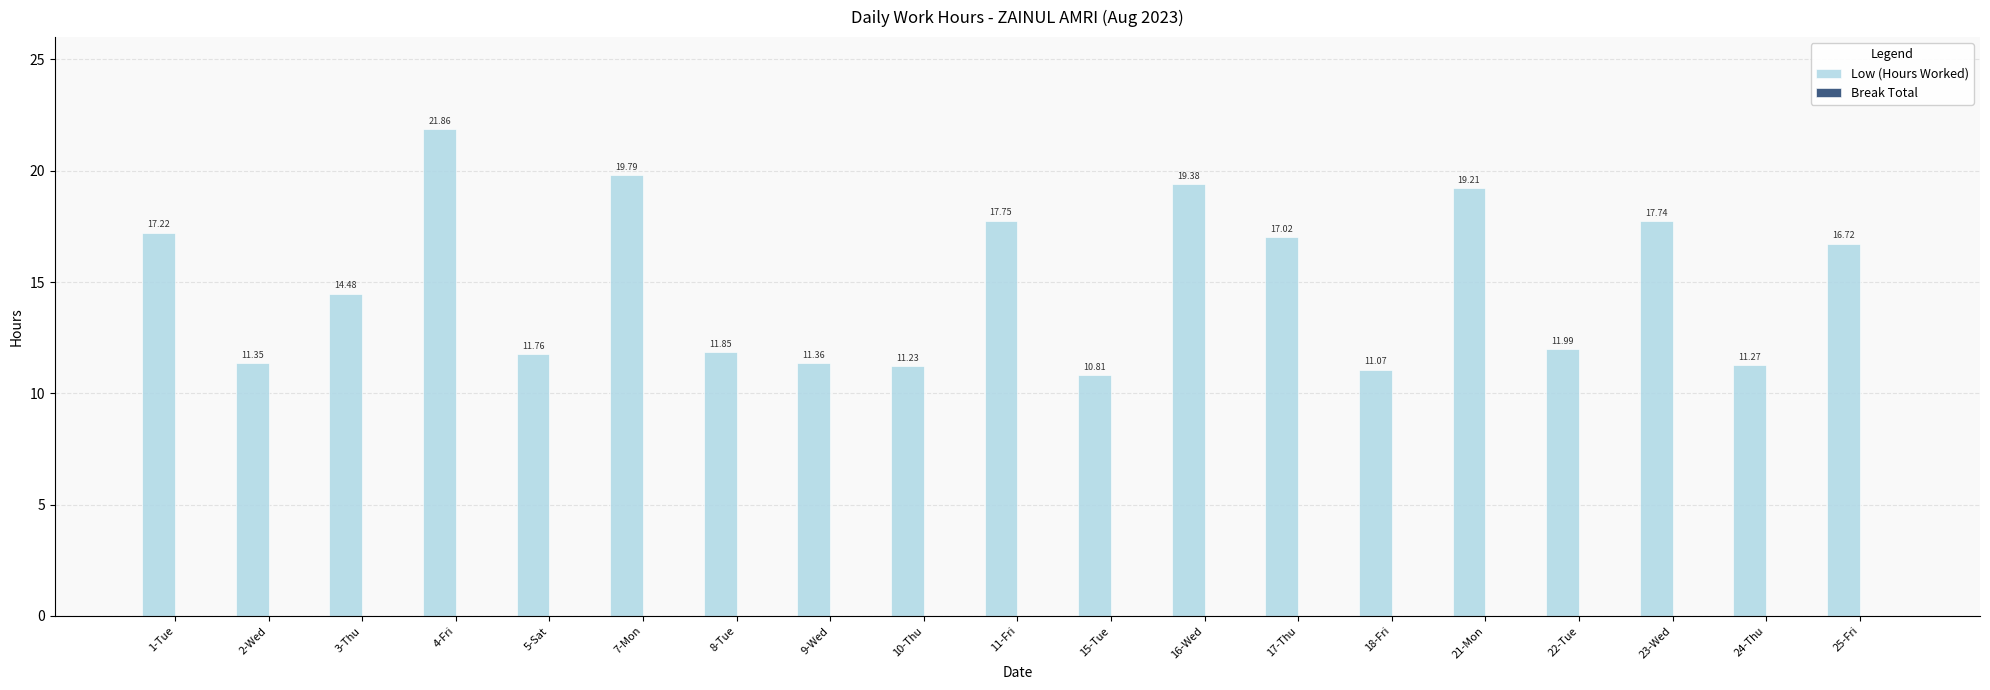

Rank the categories by value from highest to lowest.

4-Fri, 7-Mon, 16-Wed, 21-Mon, 11-Fri, 23-Wed, 1-Tue, 17-Thu, 25-Fri, 3-Thu, 22-Tue, 8-Tue, 5-Sat, 9-Wed, 2-Wed, 24-Thu, 10-Thu, 18-Fri, 15-Tue